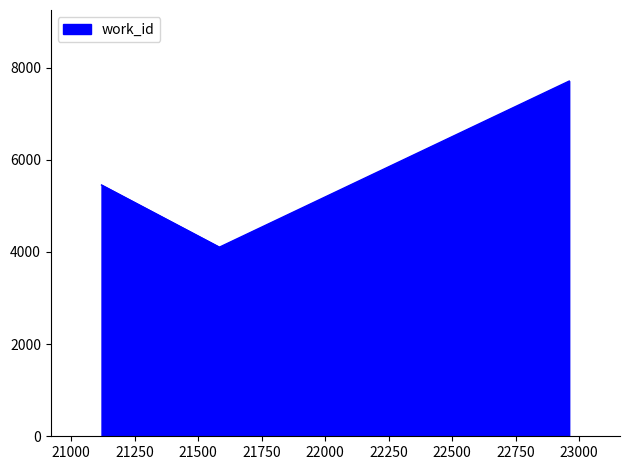

What is the maximum value shown in the chart?

7707